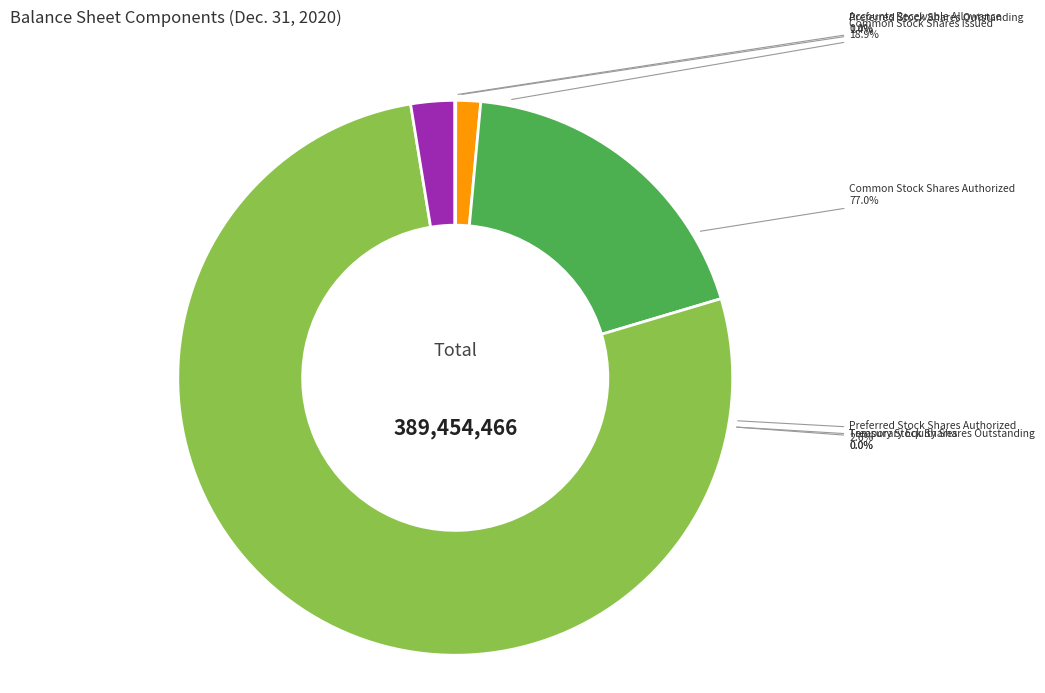

What is the ratio of the value at Common Stock Shares Authorized to the value at Accounts Receivable Allowance?

2426.9